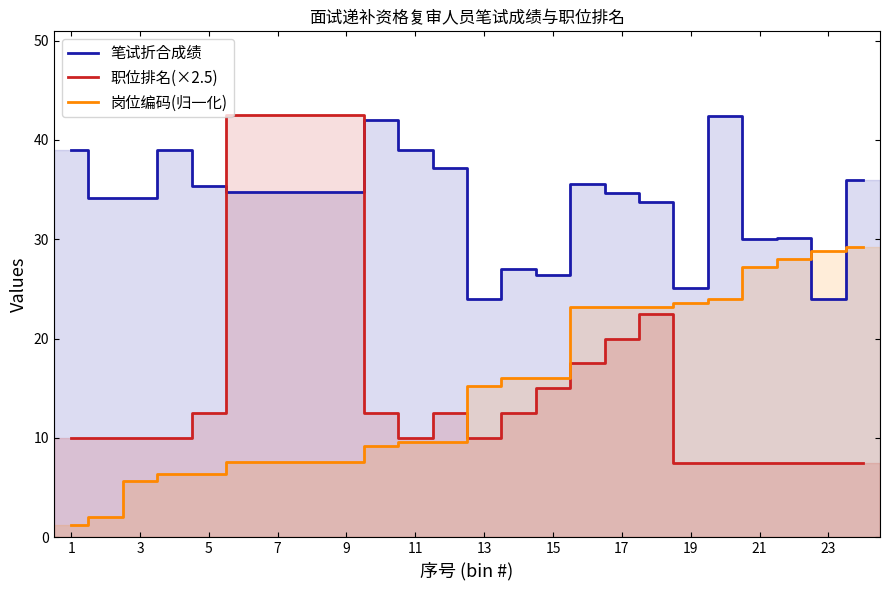

What is the sum of the 职位排名(×2.5) values at 23 and 17?

27.5